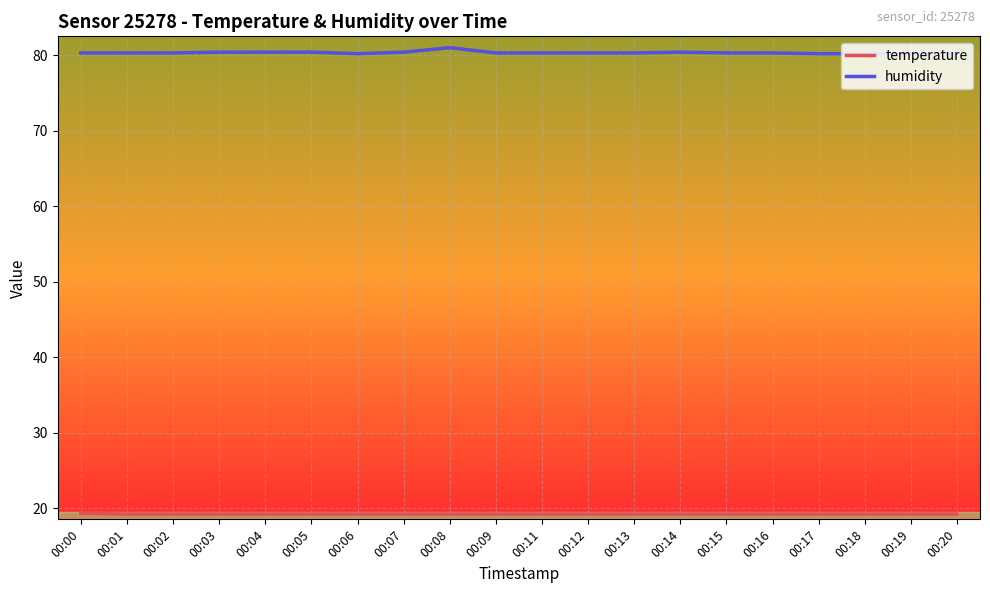

What is the total value across all series at 00:02?

99.5